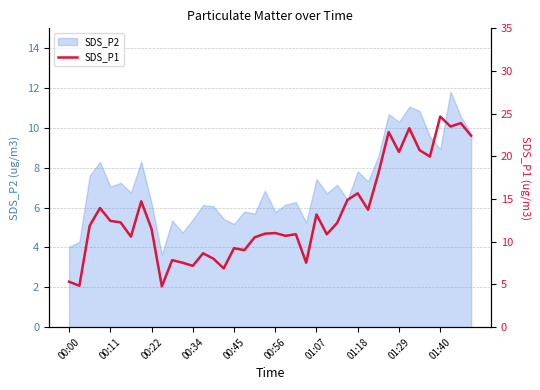

Is it true that SDS_P2 equals 8.9 at 01:40?

True